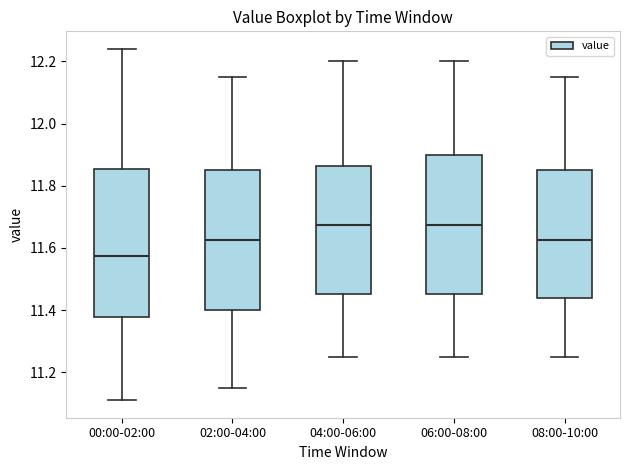

Which box has the lowest median line?

00:00-02:00